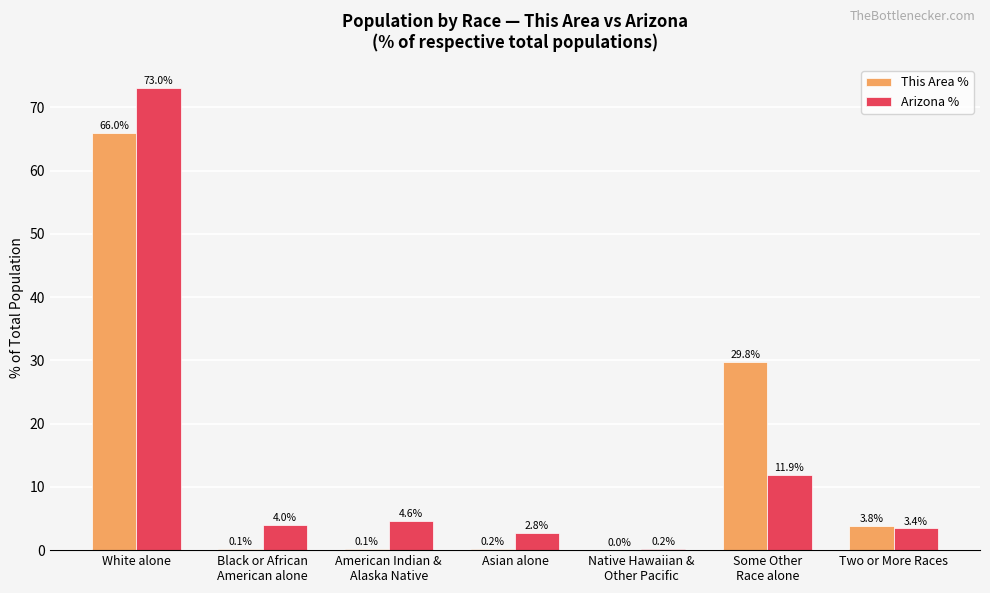

What are all the series names shown in the legend?

This Area %, Arizona %